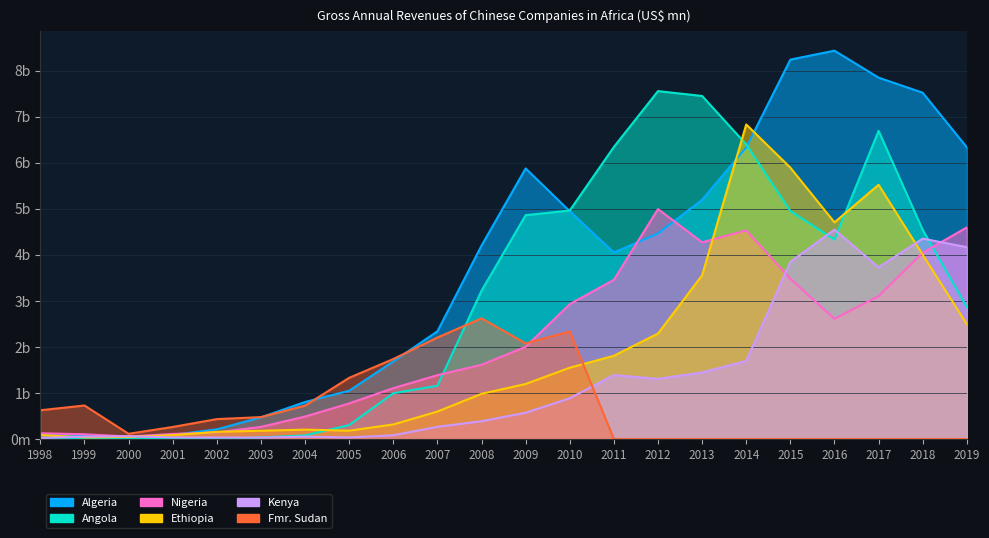

What is the maximum value for Algeria?

8434.2